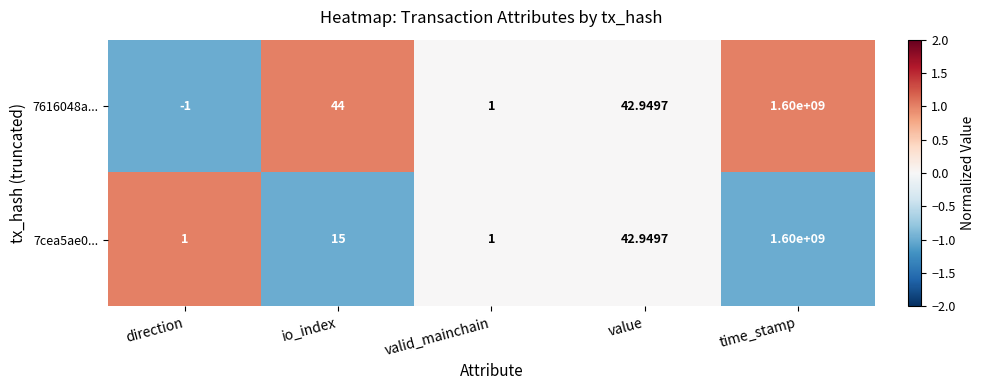

List the labels in order of 7616048a... value, largest first.

time_stamp, io_index, value, valid_mainchain, direction